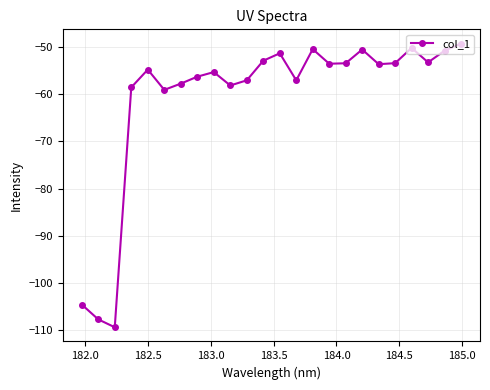

How many lines are shown in the chart?

1